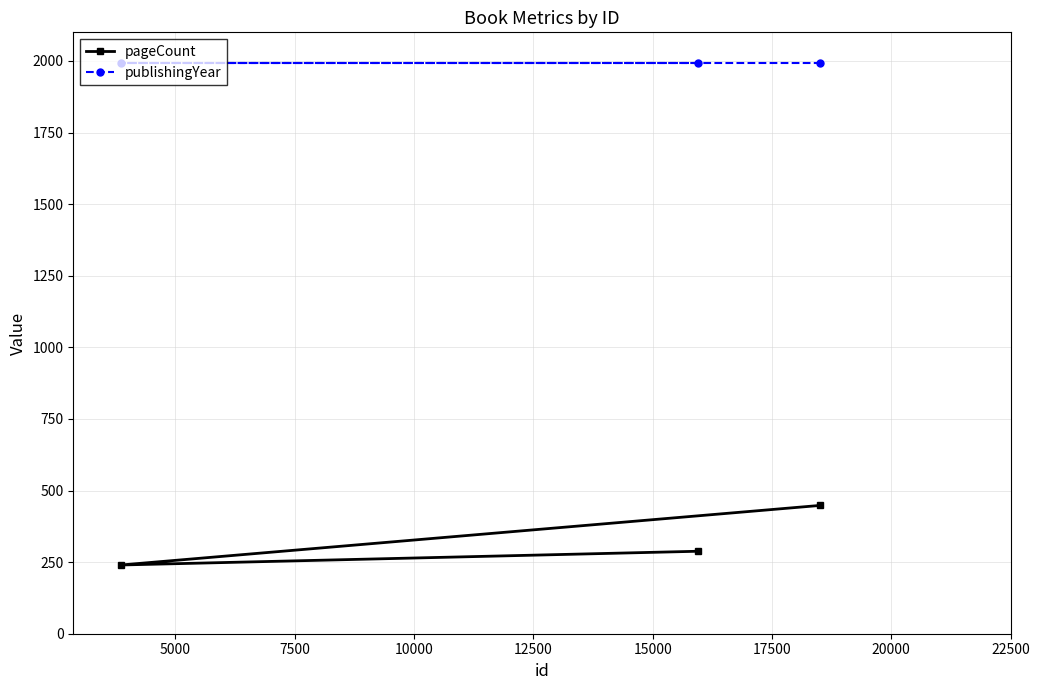

What is the maximum value shown in the chart?

1994